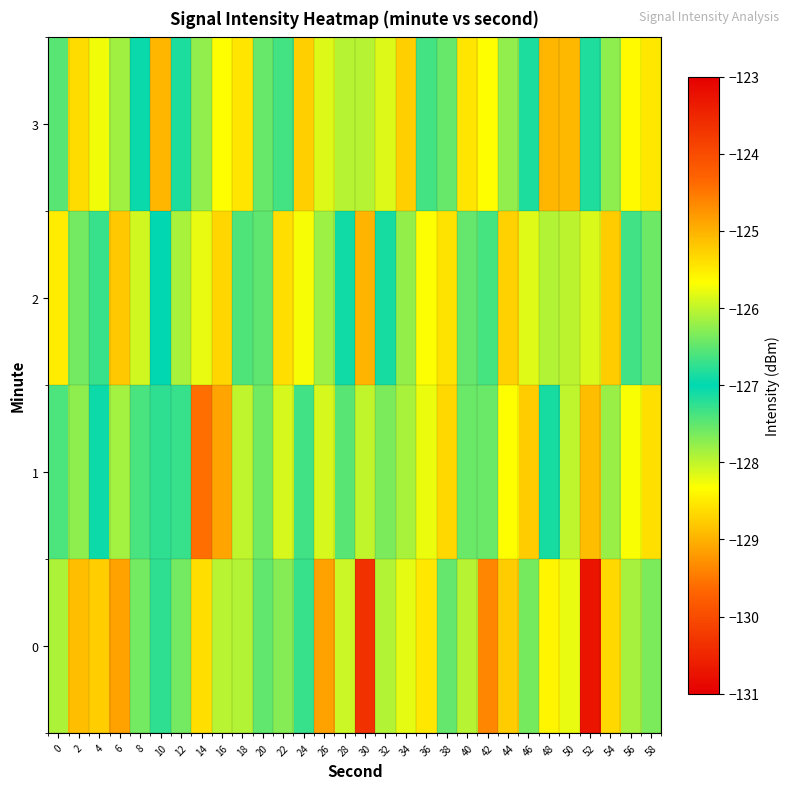

What is the total value across all series at 22?

-508.8